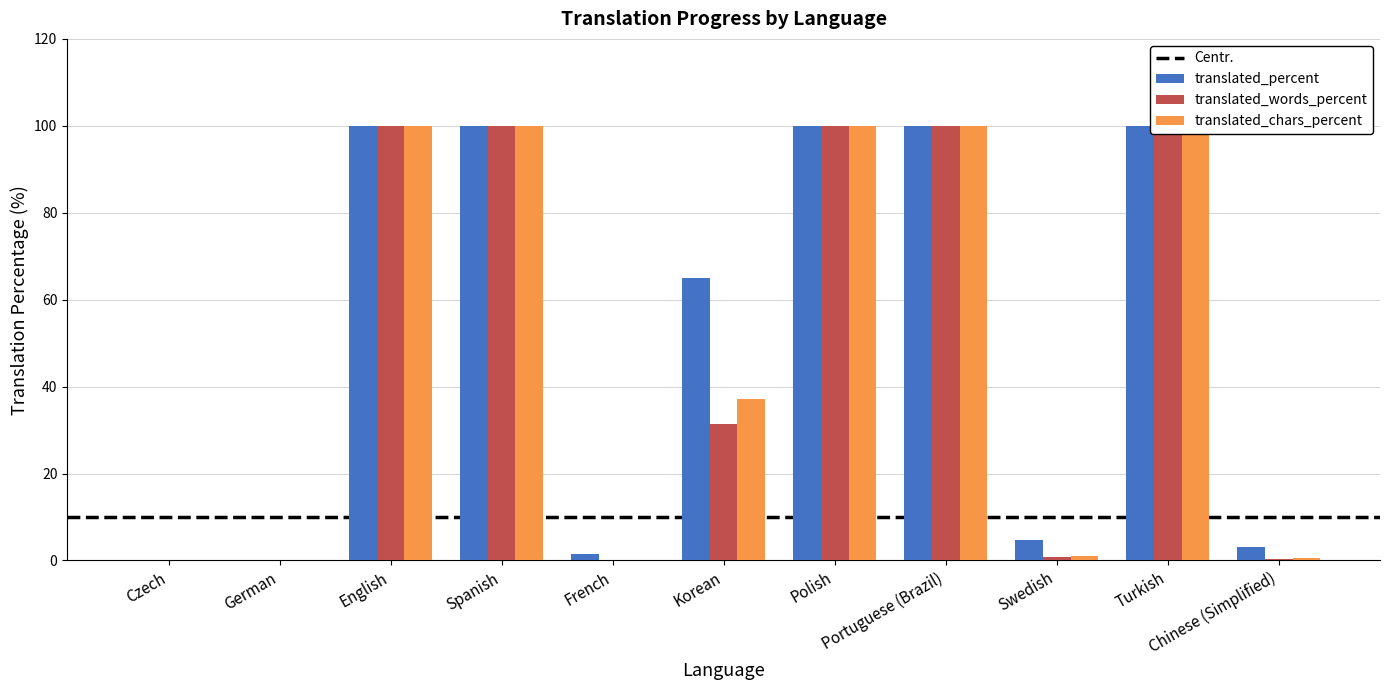

What is the difference between the translated_words_percent values at Swedish and Spanish?

99.2